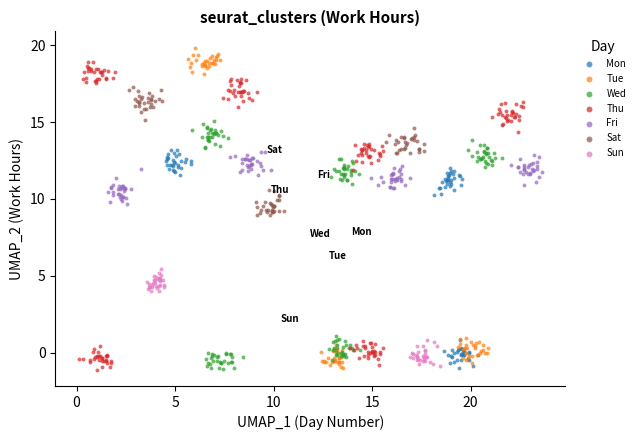

Which series contains the highest Y value?

Tue